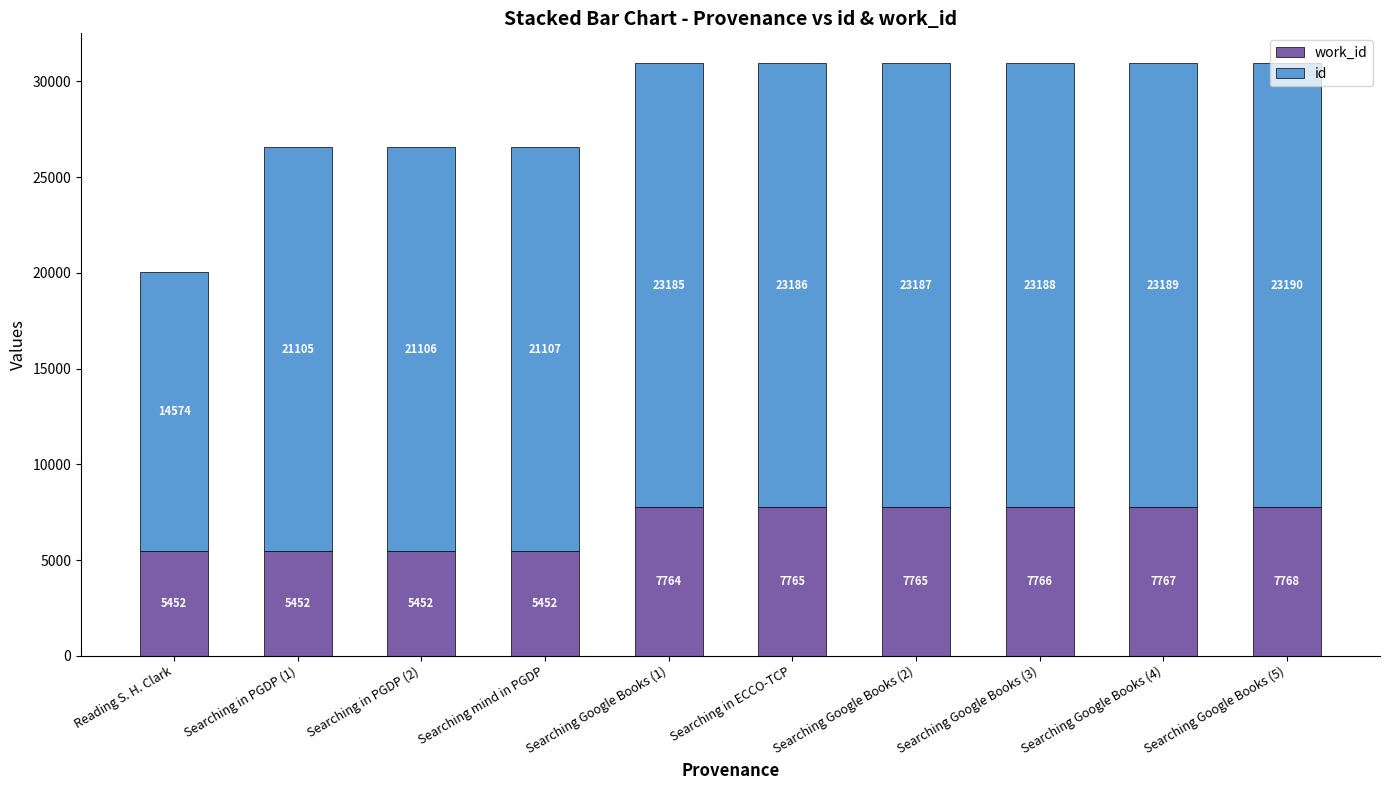

At which category is the sum across all series the highest?

Searching Google Books (5)